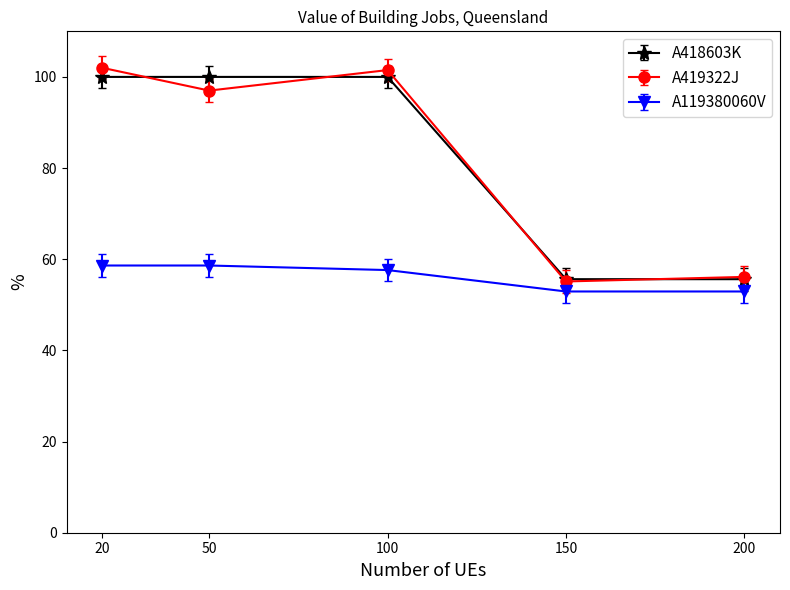

What is the value of the A119380060V point at the 1st from the left?

58.6